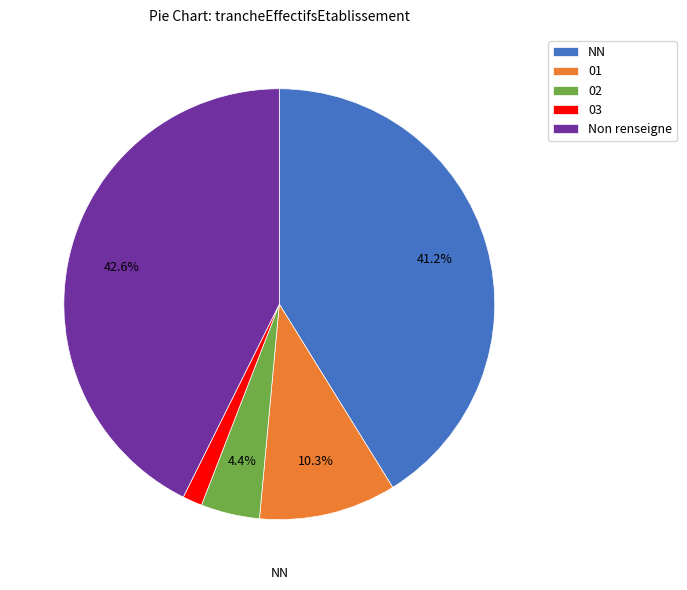

Count the number of slices in the pie.

5